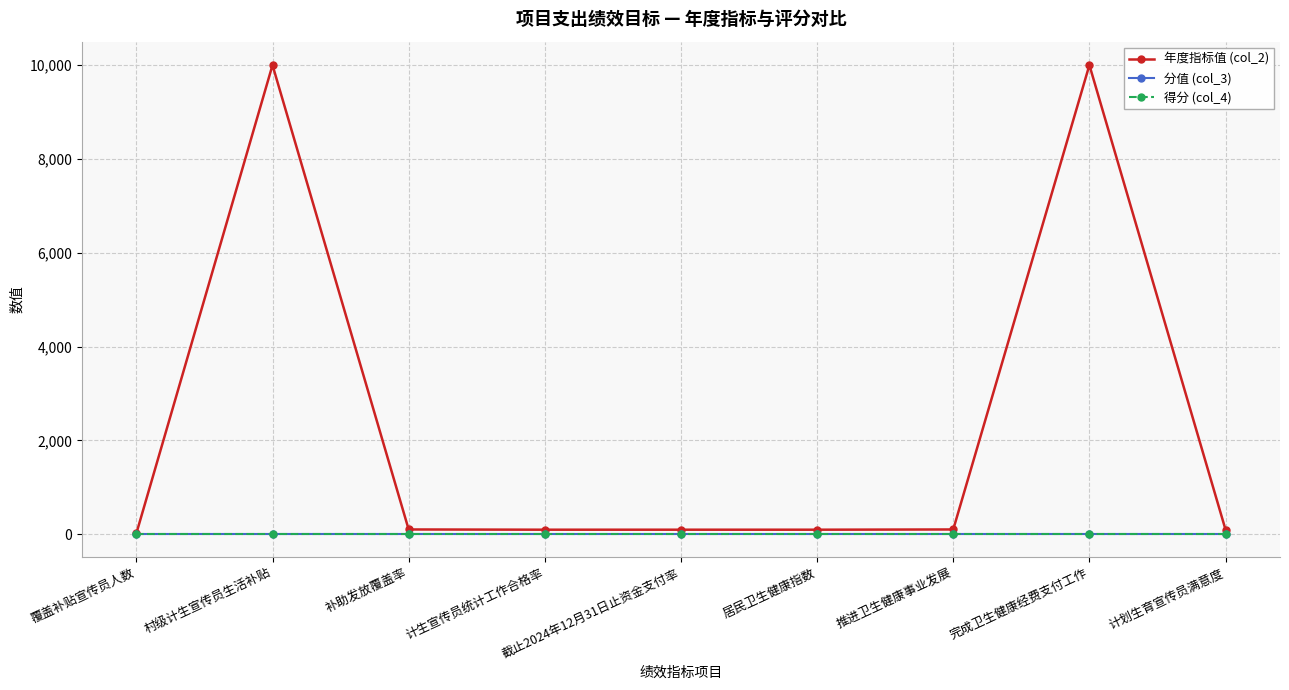

What is the sum of the 年度指标值 (col_2) values at 计生宣传员统计工作合格率 and 截止2024年12月31日止资金支付率?

190